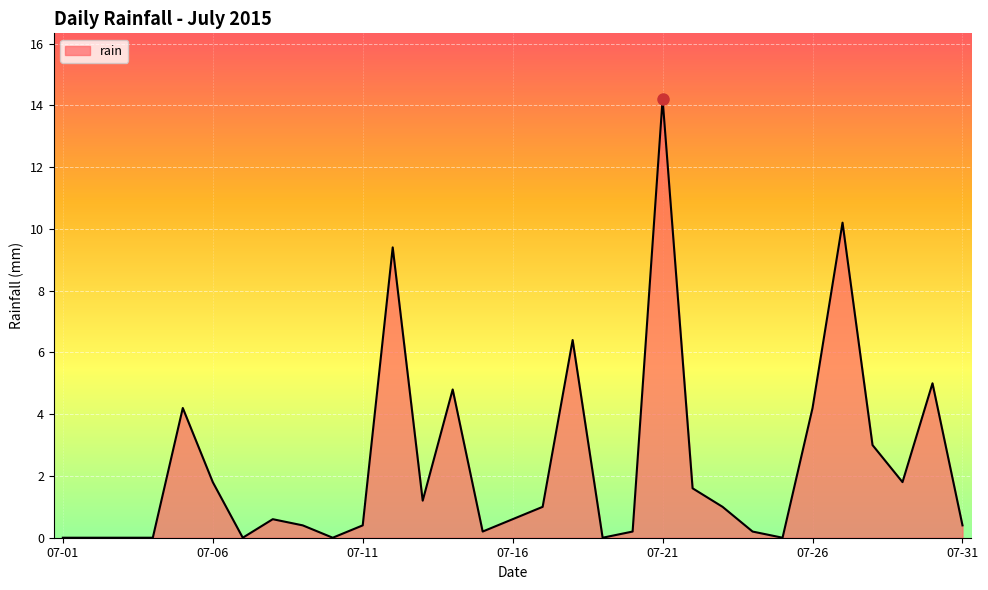

What is the maximum value shown in the chart?

14.2